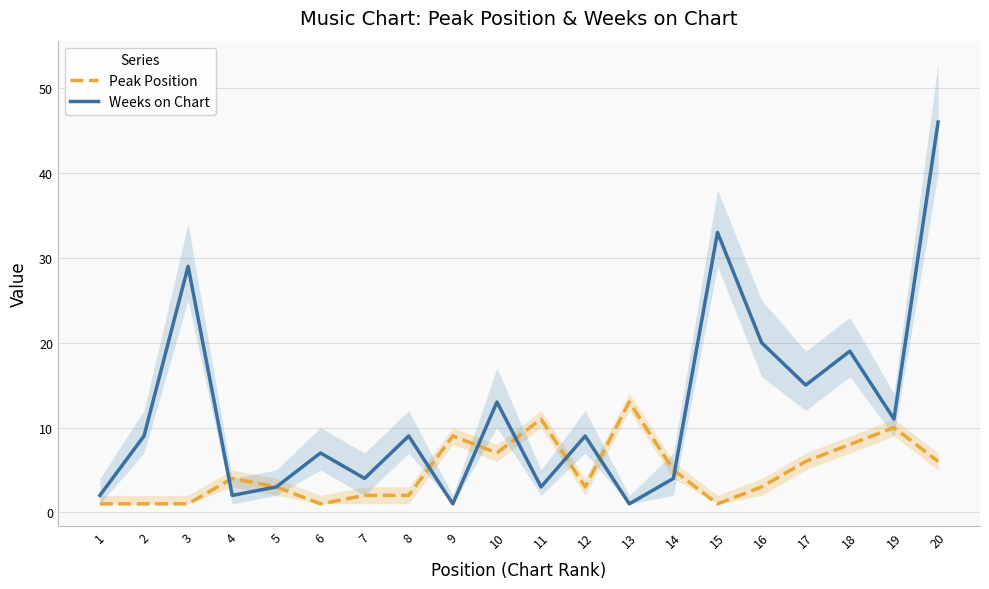

At which label does Peak Position first exceed 4?

9